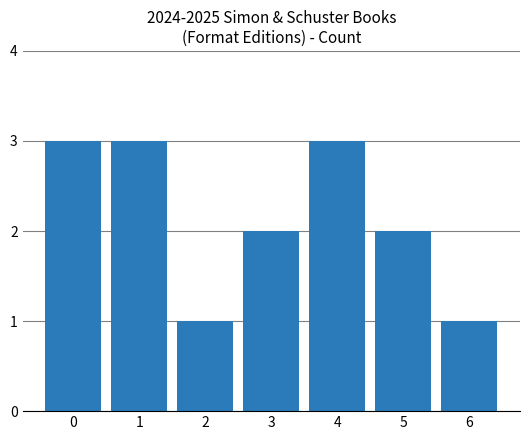

How many distinct data groups are displayed?

1